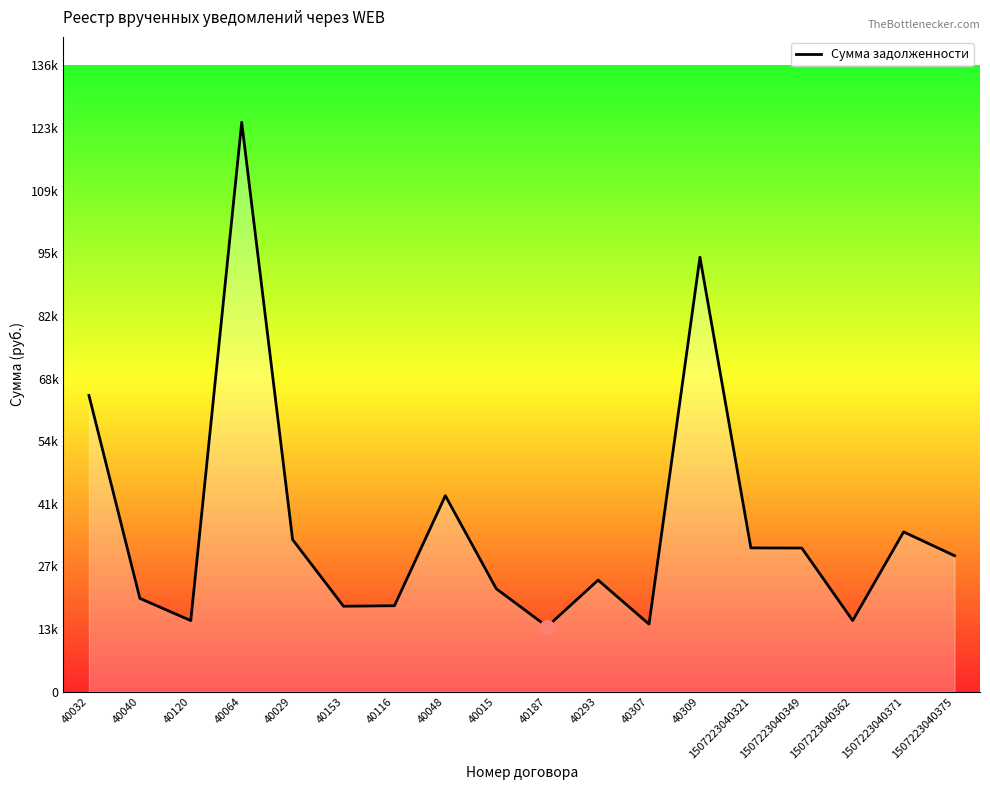

Does the chart display data point markers on the line(s)?

No